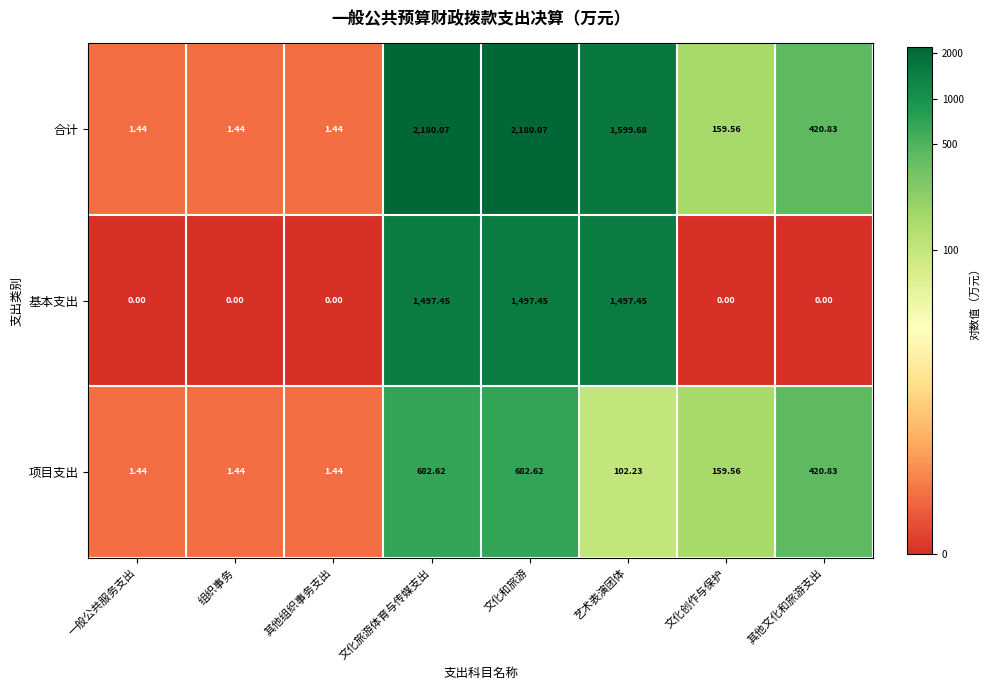

Where is 合计 nearest to the value 1090?

艺术表演团体